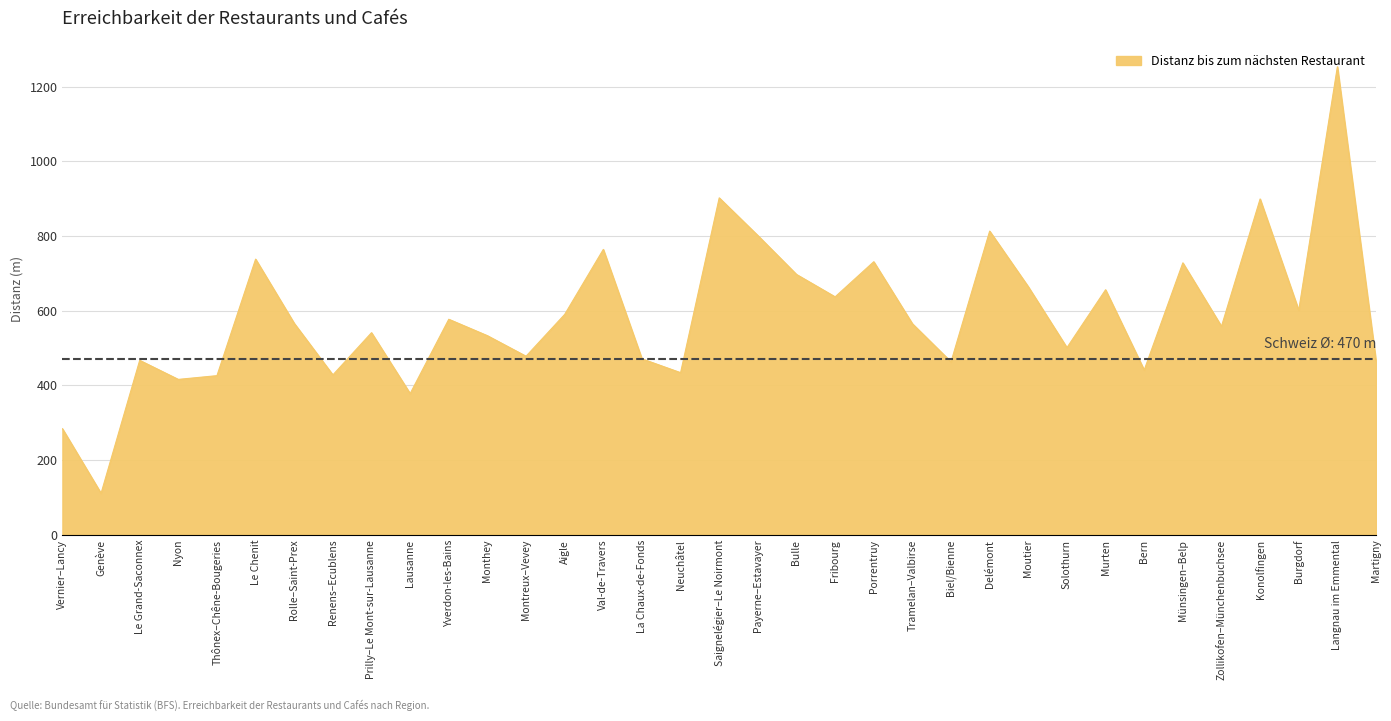

What position from the left is Konolfingen?

32